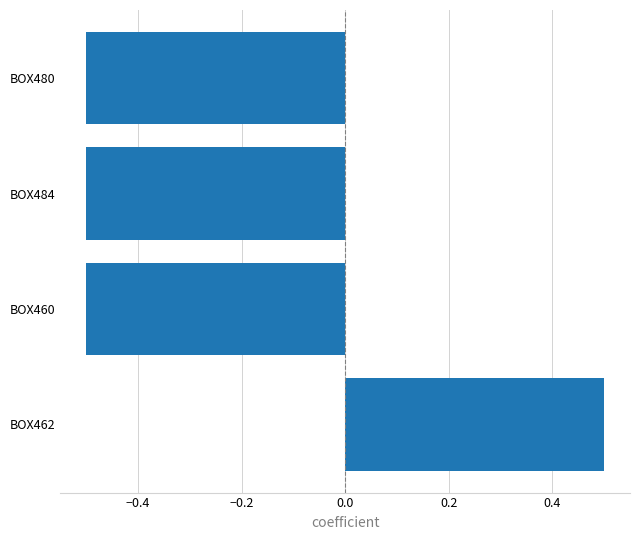

How many bars are there in total?

4